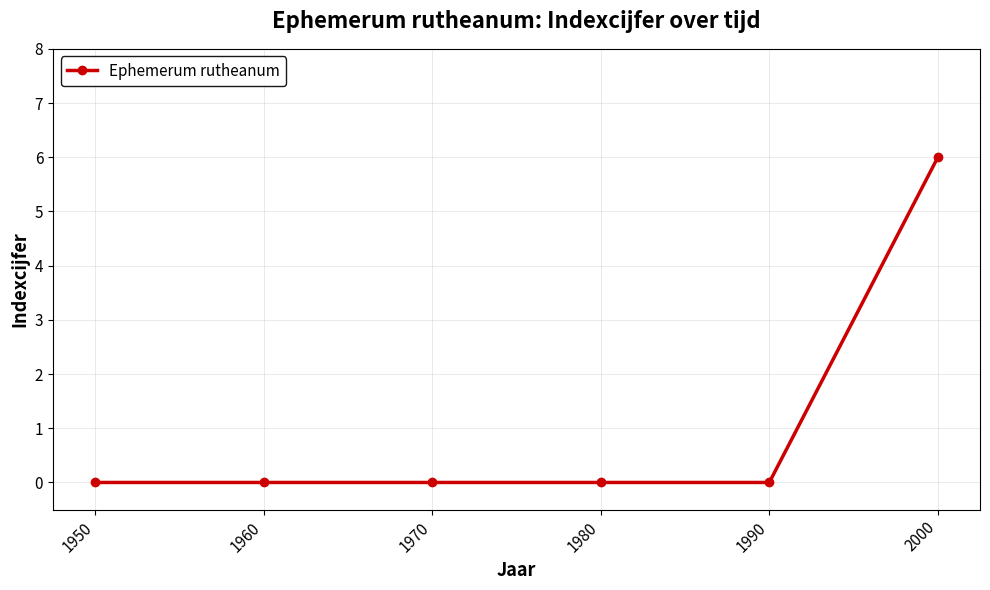

Count the values in the range 0 to 1.

5